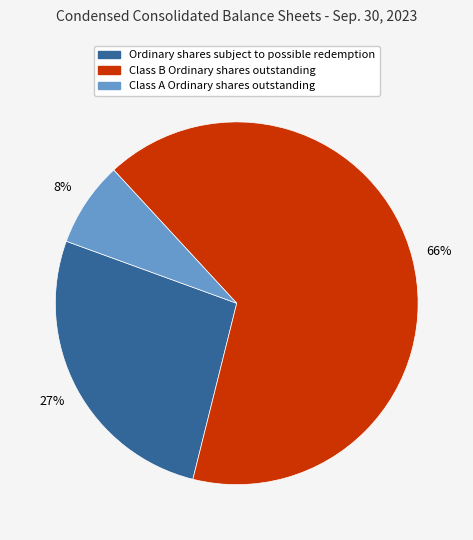

To the nearest percent, what is the average slice percentage?

33%